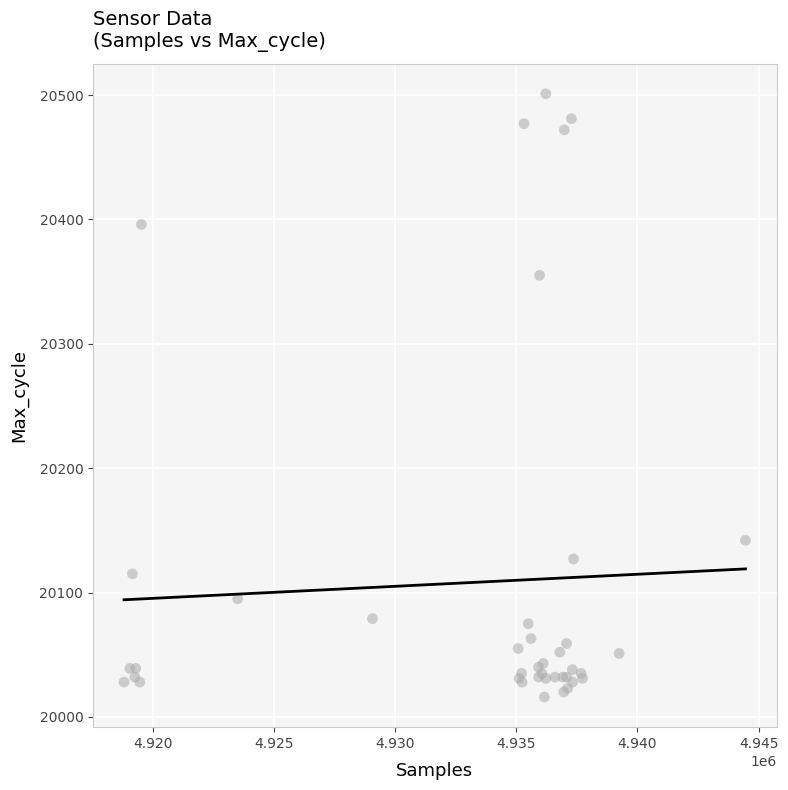

What Y value in the scatter plot is closest to 20258?

20355